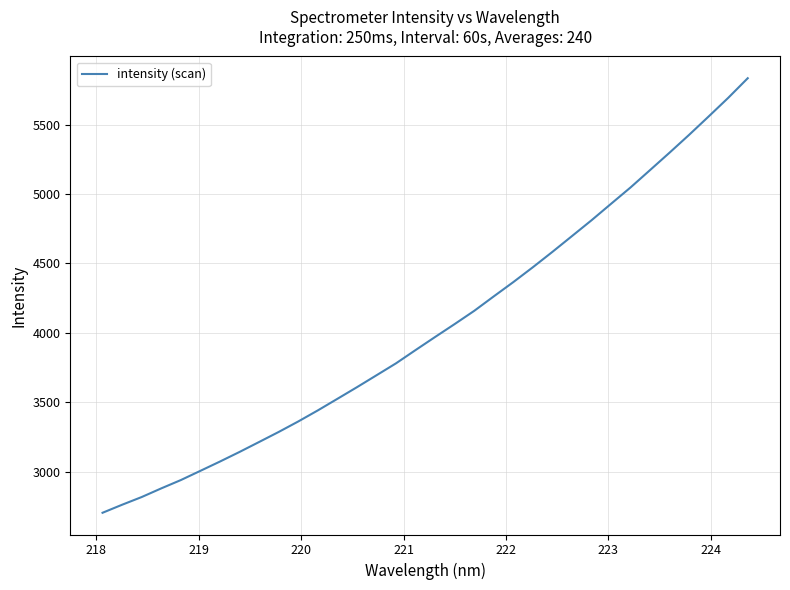

What is the minimum value shown in the chart?

2702.6